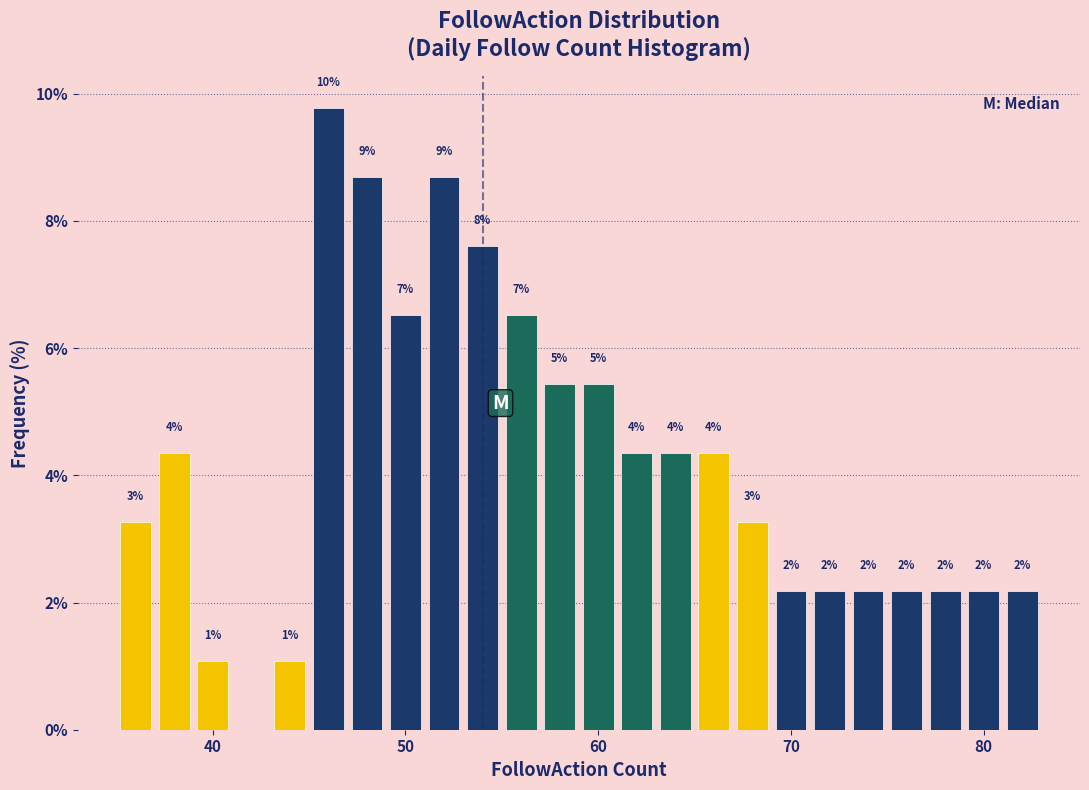

Read against the x-axis, roughly where is the centre of the tallest bar?

46